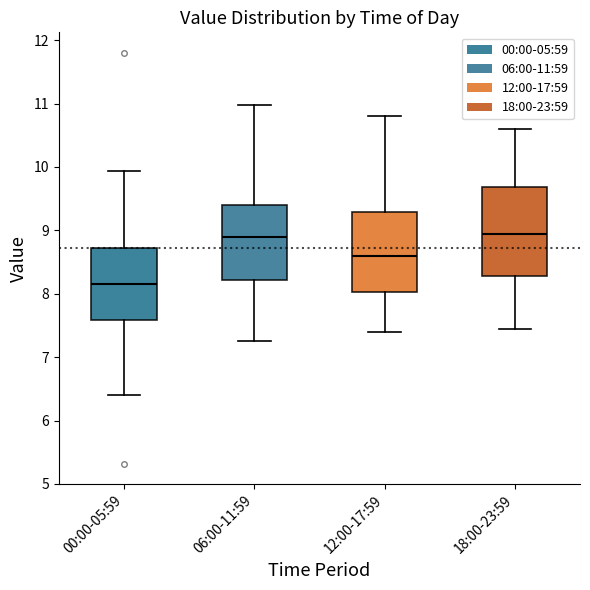

Comparing the boxes themselves (not the whiskers), which one is the tallest?

18:00-23:59